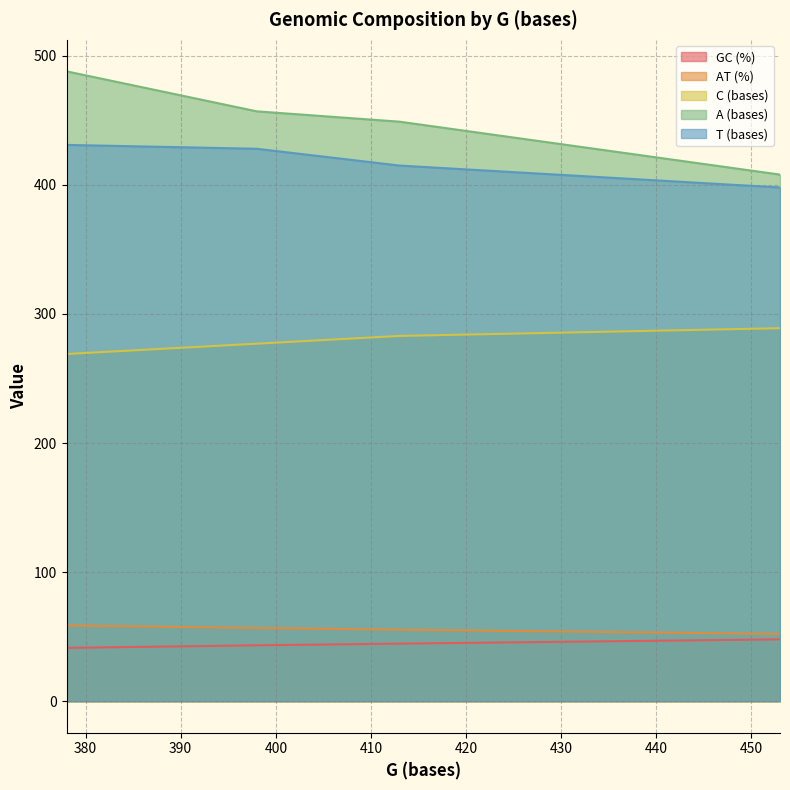

Which series has the largest total across all categories?

A (bases)